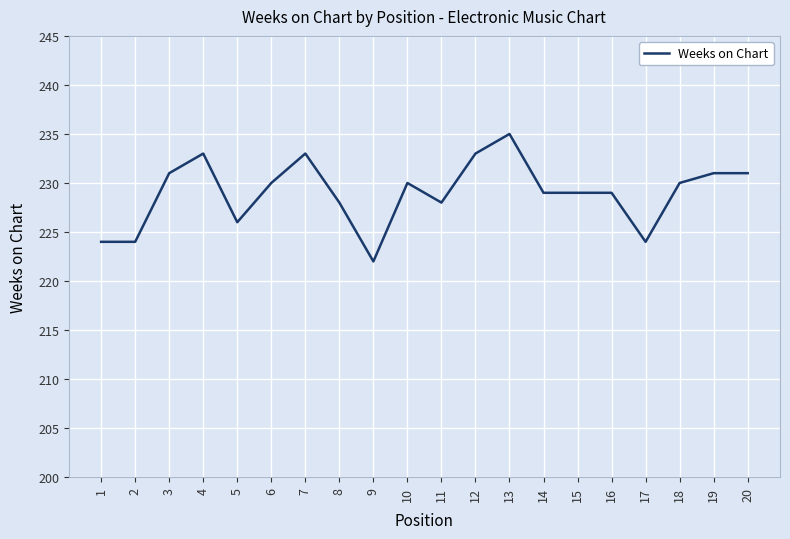

Read the value at 14, to the nearest 5.

230